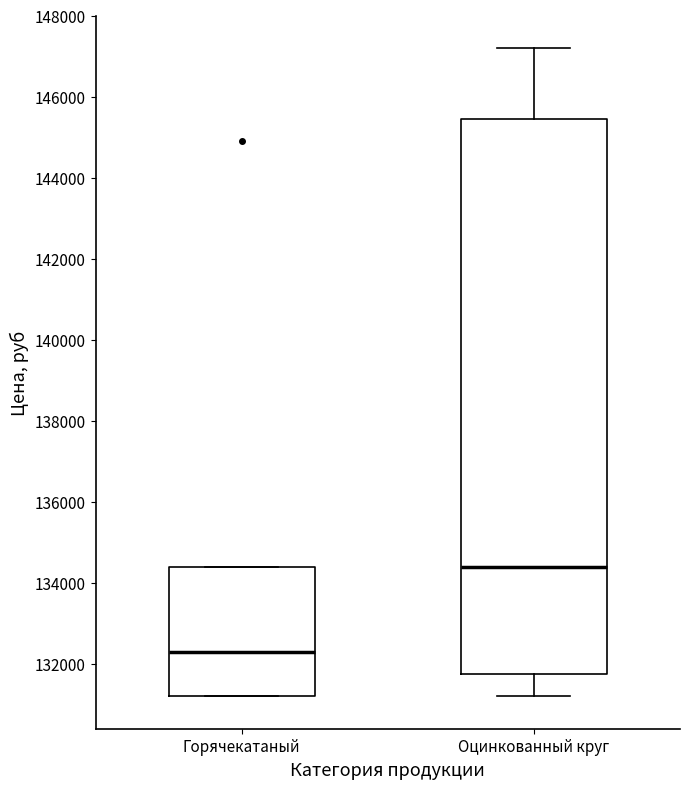

Reading left to right, transcribe this box plot: for each box, give where its median line is, the range the box spans, and where its two whiskers end, as read against the y-axis. The values are not printed on the chart, so give them approximately, as read against the axis.

Горячекатаный: median 132400, box 131200 to 134400, whiskers 131200 to 134400
Оцинкованный круг: median 134400, box 131800 to 145400, whiskers 131200 to 147200